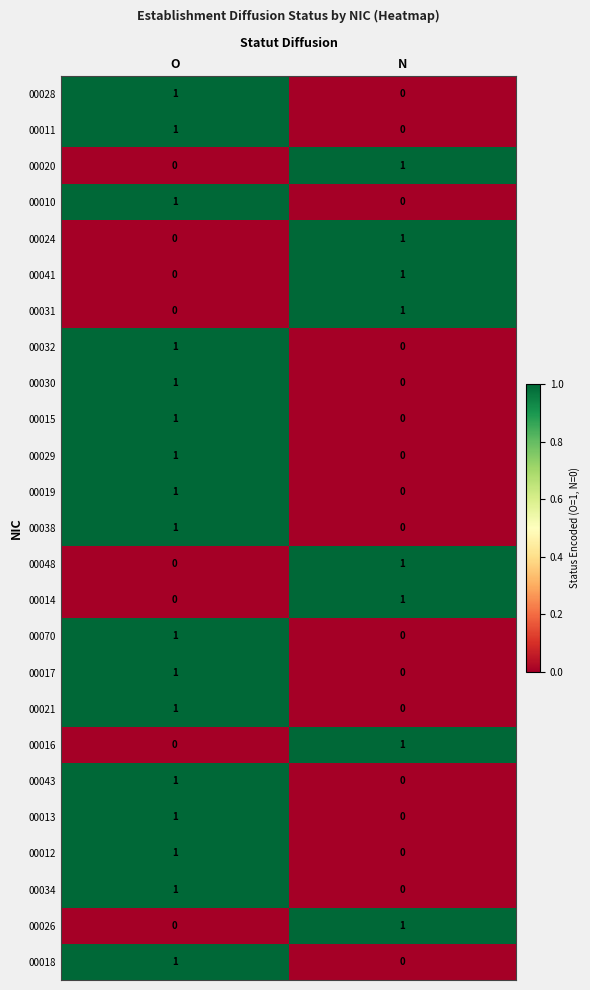

What is the difference between the highest and lowest values at O?

1